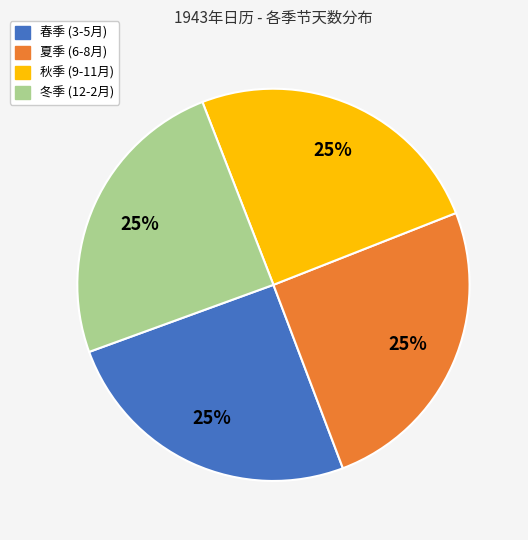

Does any single category account for the majority?

No